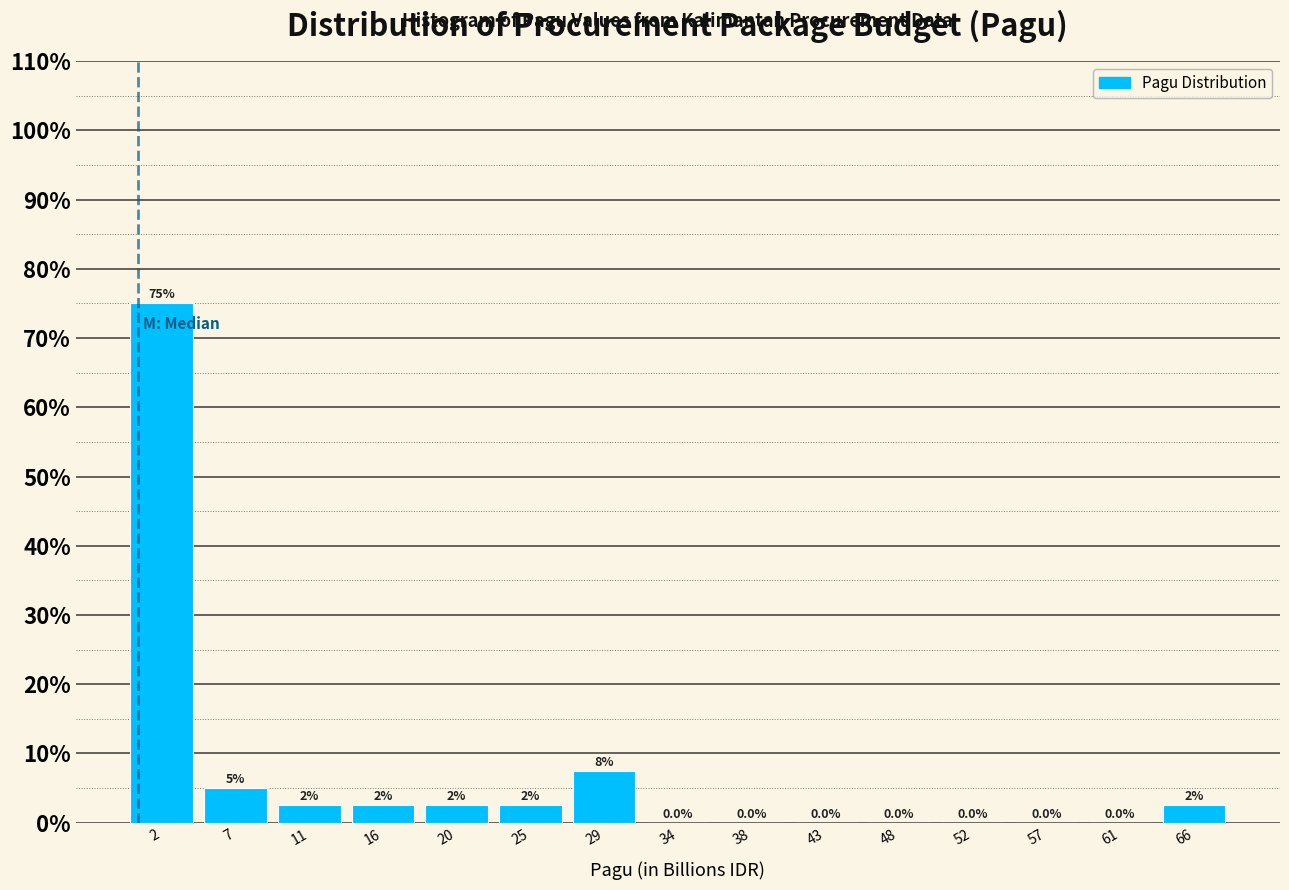

Over which range of the x-axis is the bar tallest?

0.0 to 4.5